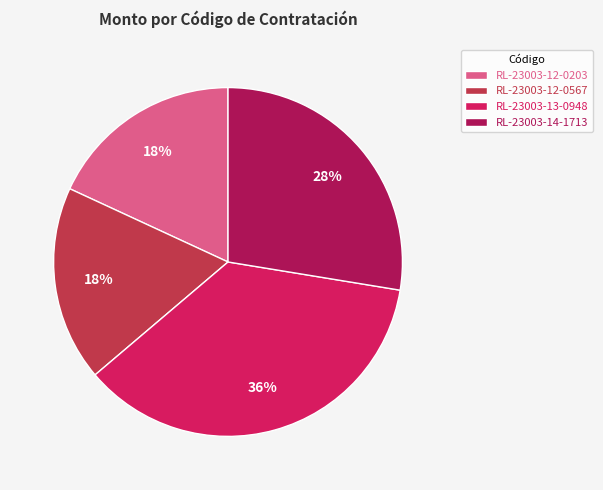

Is there a majority slice in this chart?

No